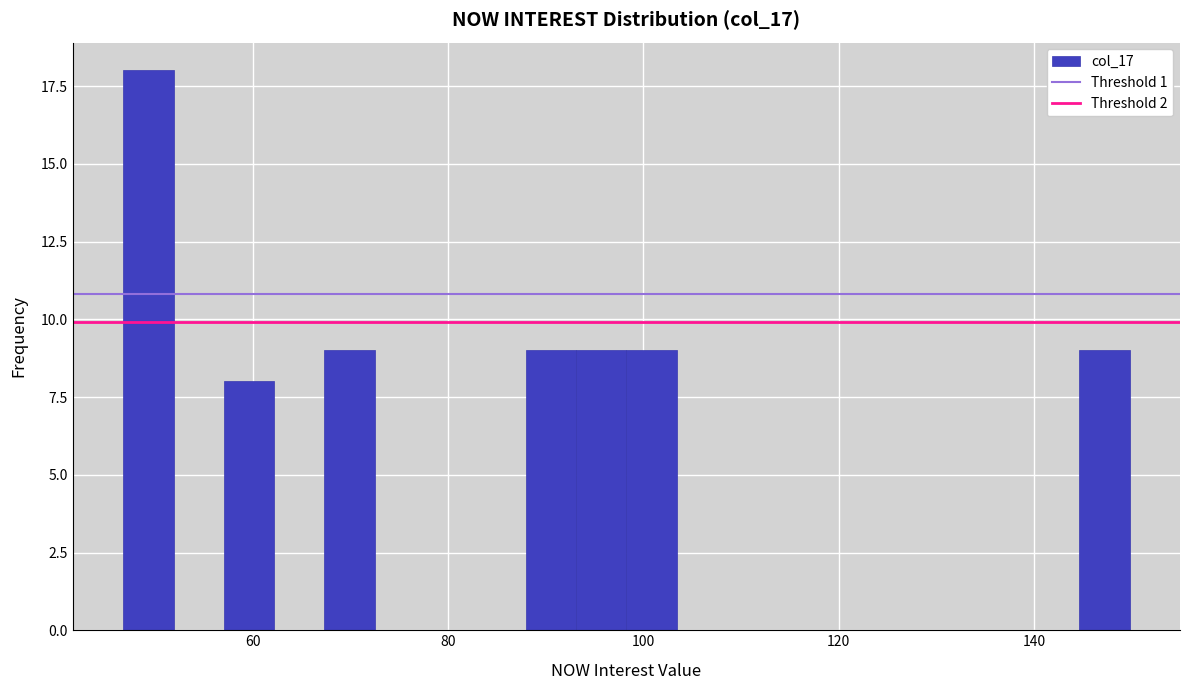

Read against the x-axis, roughly where is the centre of the tallest bar?

50